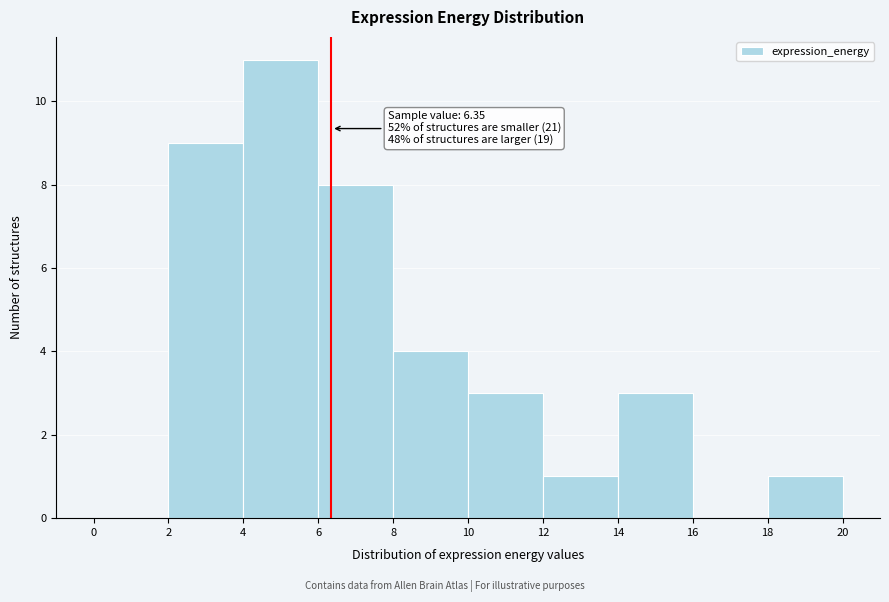

Which range on the x-axis has the tallest bar?

4 to 6